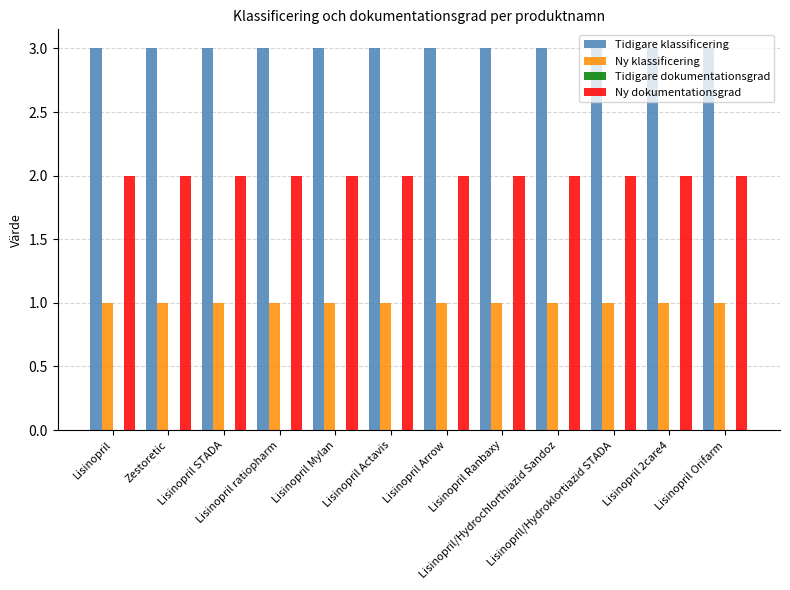

List the series in order of their overall mean, highest first.

Tidigare klassificering, Ny dokumentationsgrad, Ny klassificering